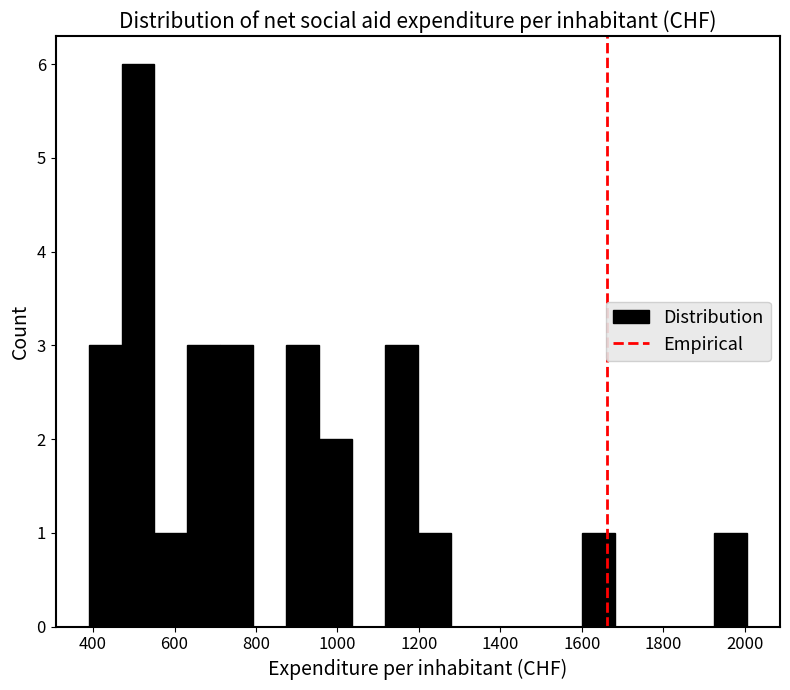

Reading left to right, list every bar in this chart as the range it spans on the x-axis followed by its height. Neither the bar edges nor the heights are printed on the chart, so give them approximately, as read against the axes.

380 to 460: 3
460 to 560: 6
560 to 640: 1
640 to 720: 3
720 to 800: 3
800 to 880: 0
880 to 960: 3
960 to 1040: 2
1040 to 1120: 0
1120 to 1200: 3
1200 to 1280: 1
1280 to 1360: 0
1360 to 1440: 0
1440 to 1520: 0
1520 to 1600: 0
1600 to 1680: 1
1680 to 1760: 0
1760 to 1840: 0
1840 to 1920: 0
1920 to 2000: 1